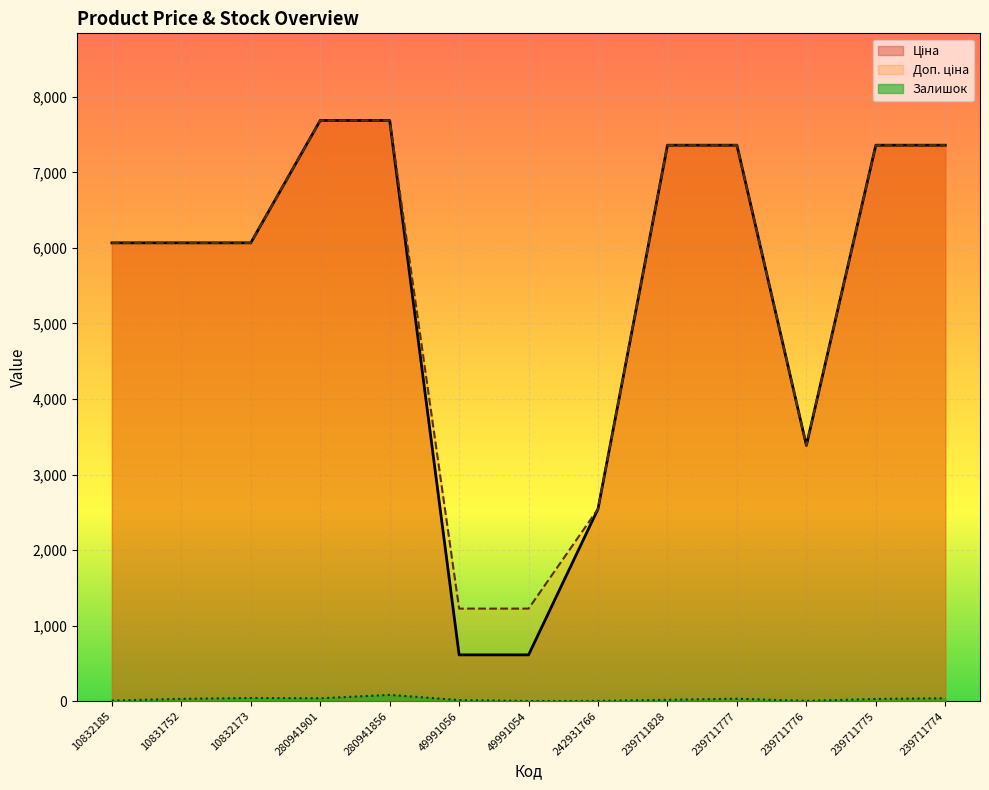

Between 280941901 and 280941856, which series saw the biggest shift?

Залишок